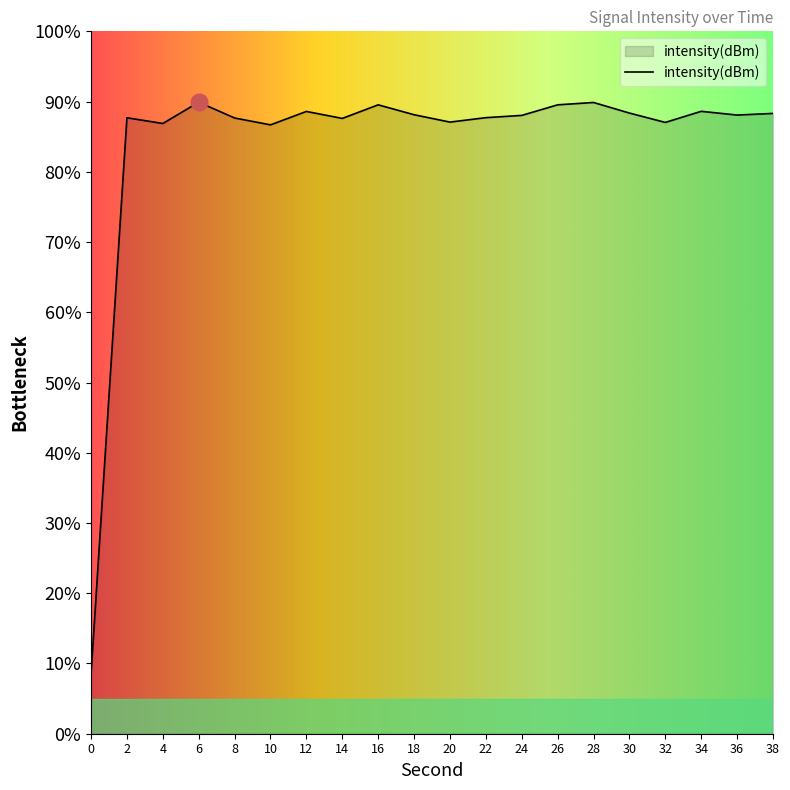

The value at 34 is 154.7. True or false?

False